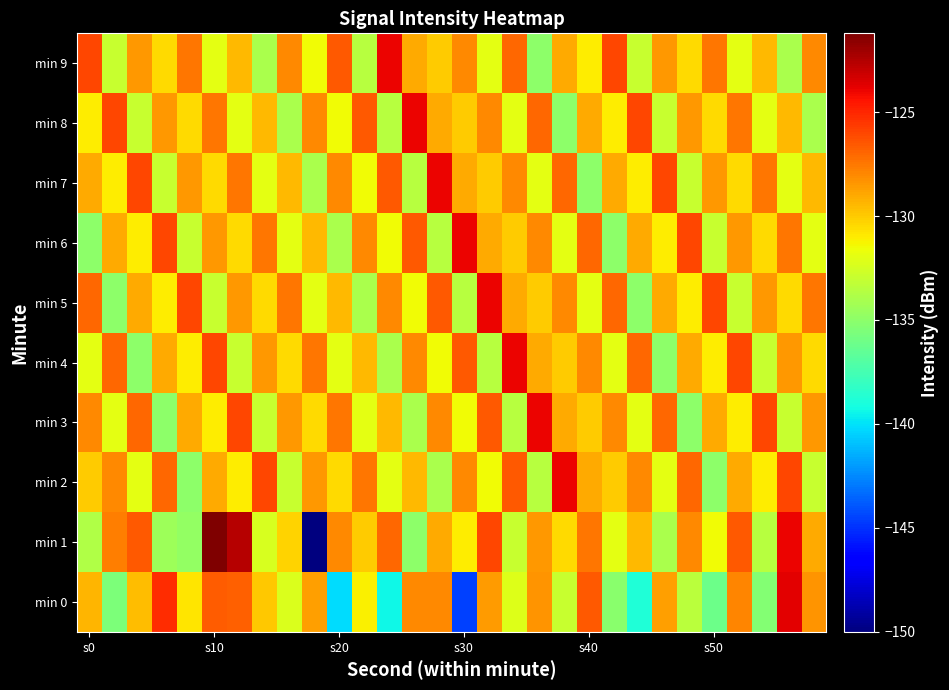

What is the greatest value displayed?

-121.2